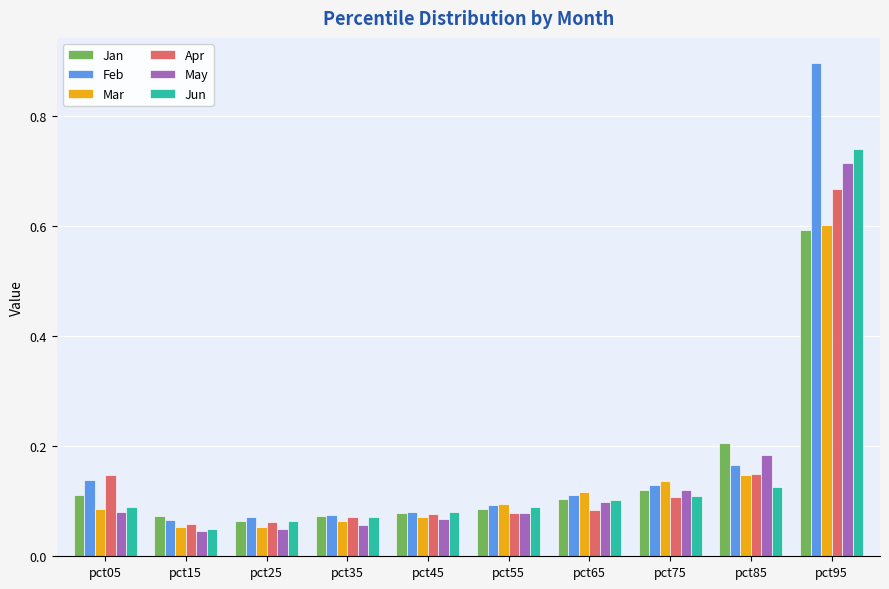

Which category has the highest value across all series?

pct95